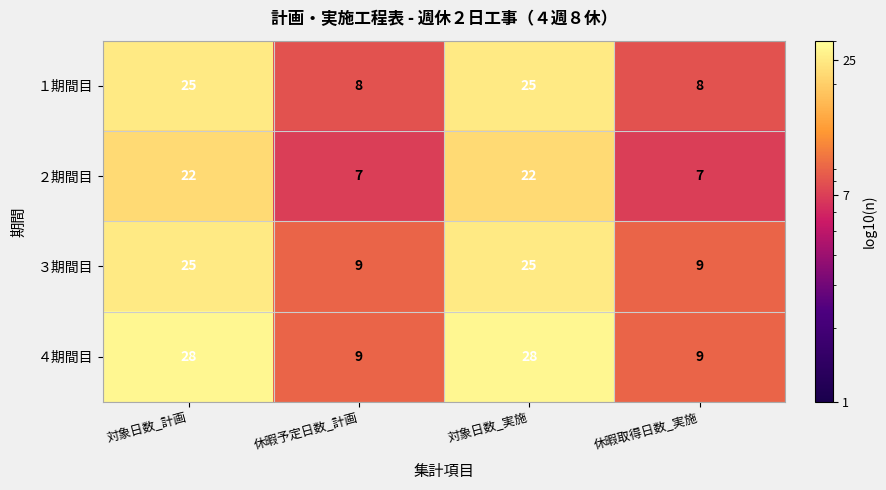

What is the difference between the highest and lowest values at 対象日数_計画?

6